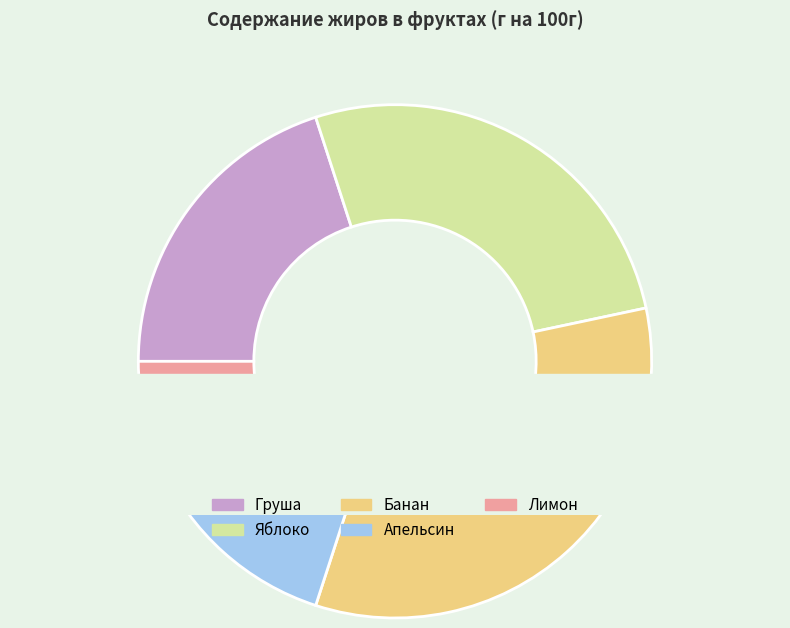

Which category has the biggest portion of the pie?

Банан